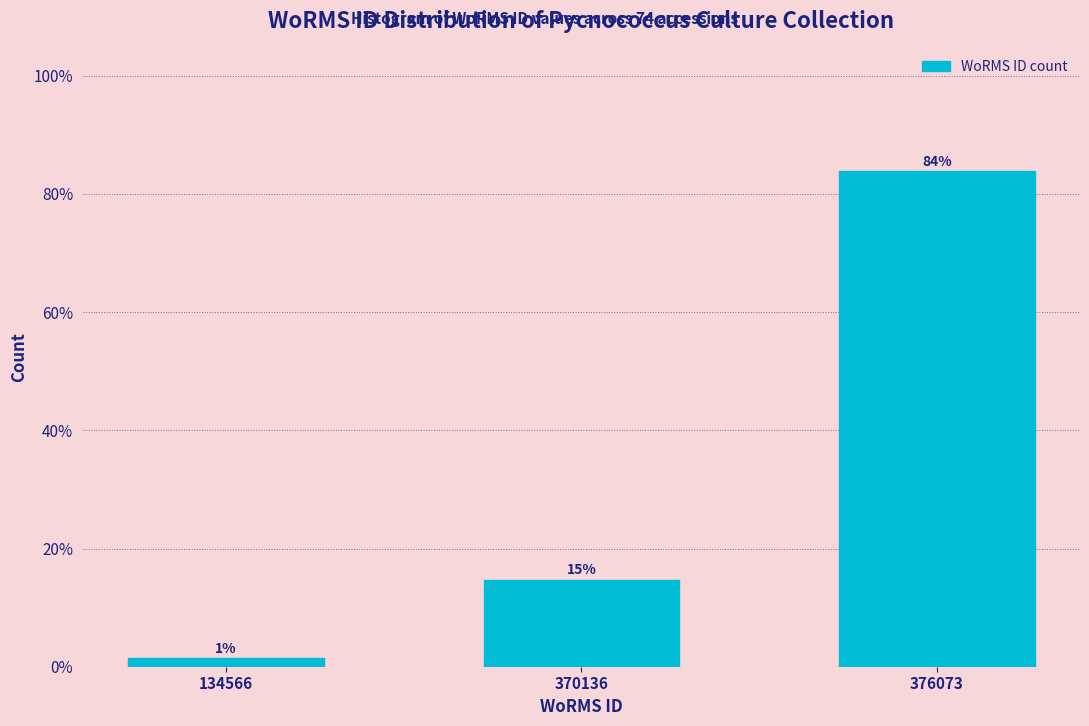

Are the bars horizontal?

No